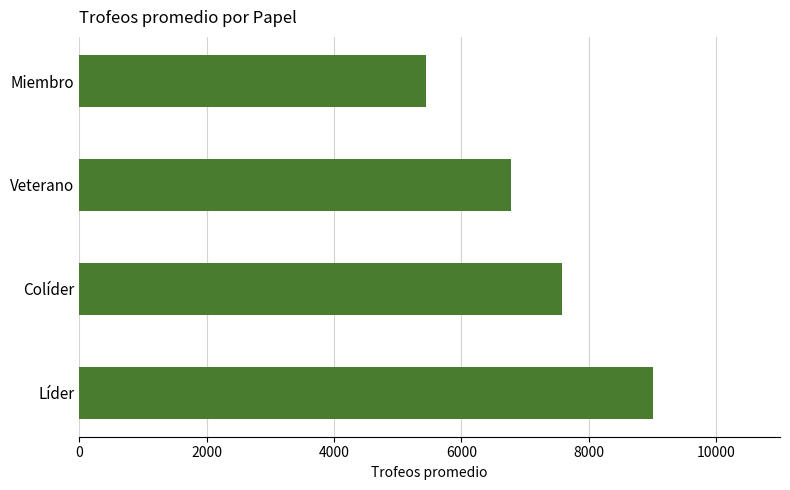

Rank the categories by value from lowest to highest.

Miembro, Veterano, Colíder, Líder